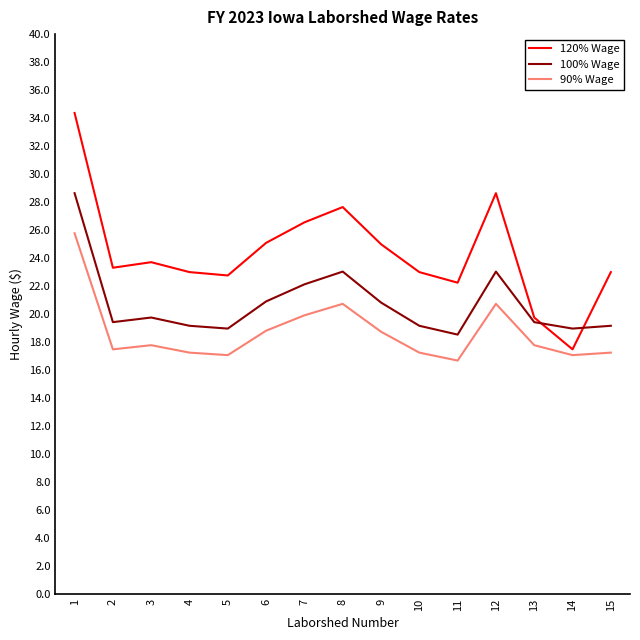

Which series has the largest total across all categories?

120% Wage